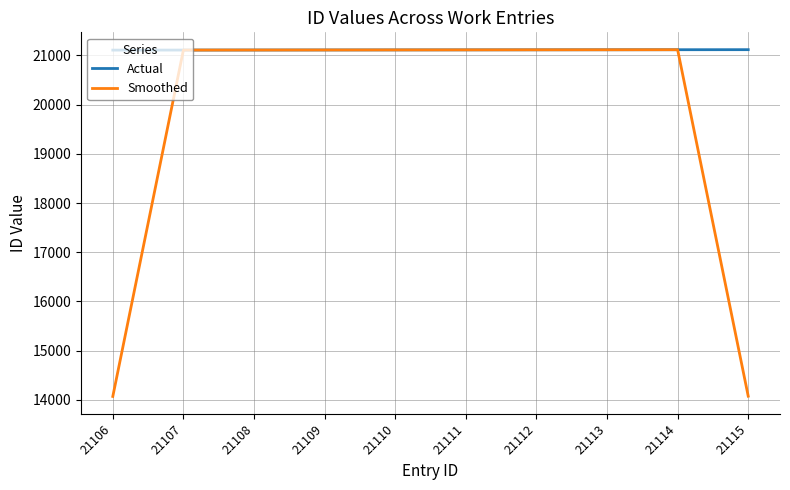

What is the total value across all series at 21107?

42214.0